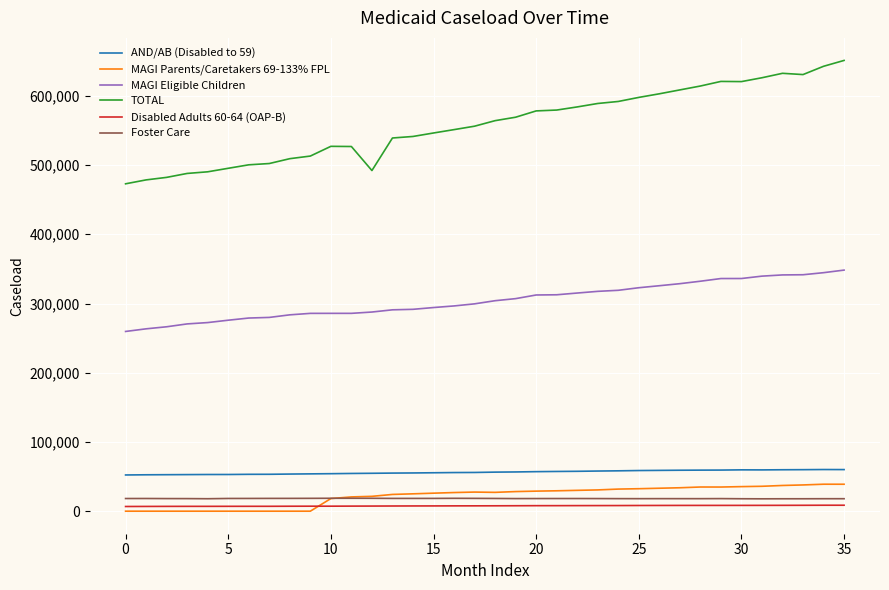

What is the greatest value displayed?

651122